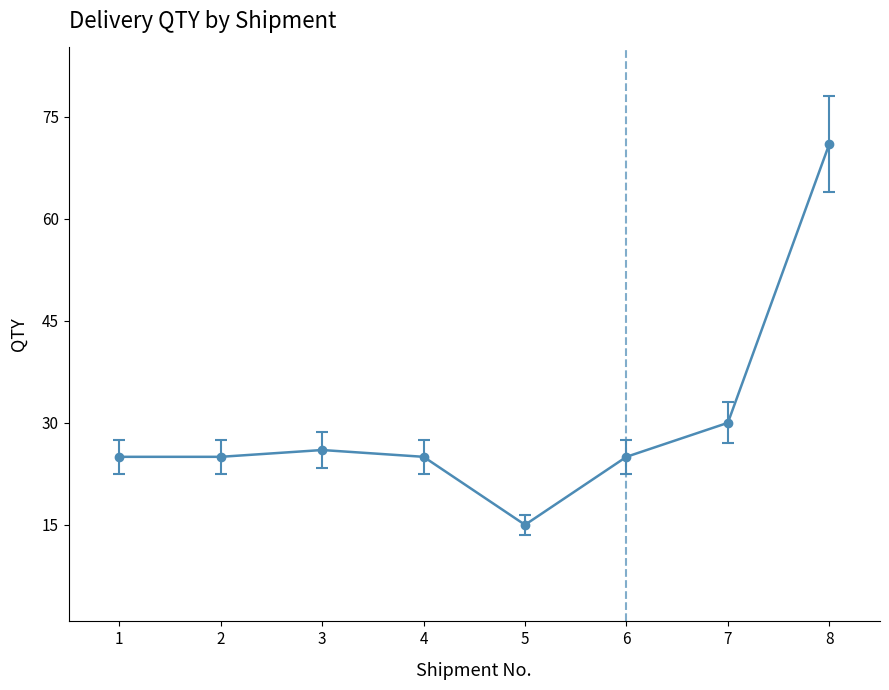

Does the chart display data point markers on the line(s)?

Yes